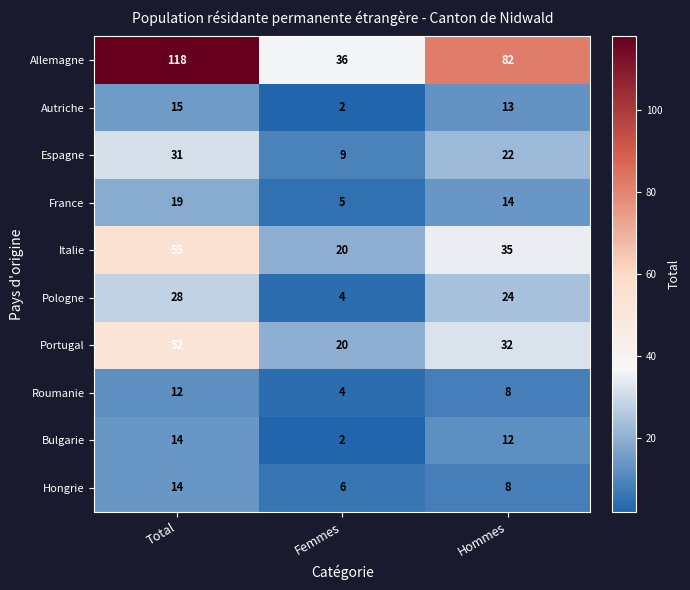

How many values in the Portugal series are below 32?

1